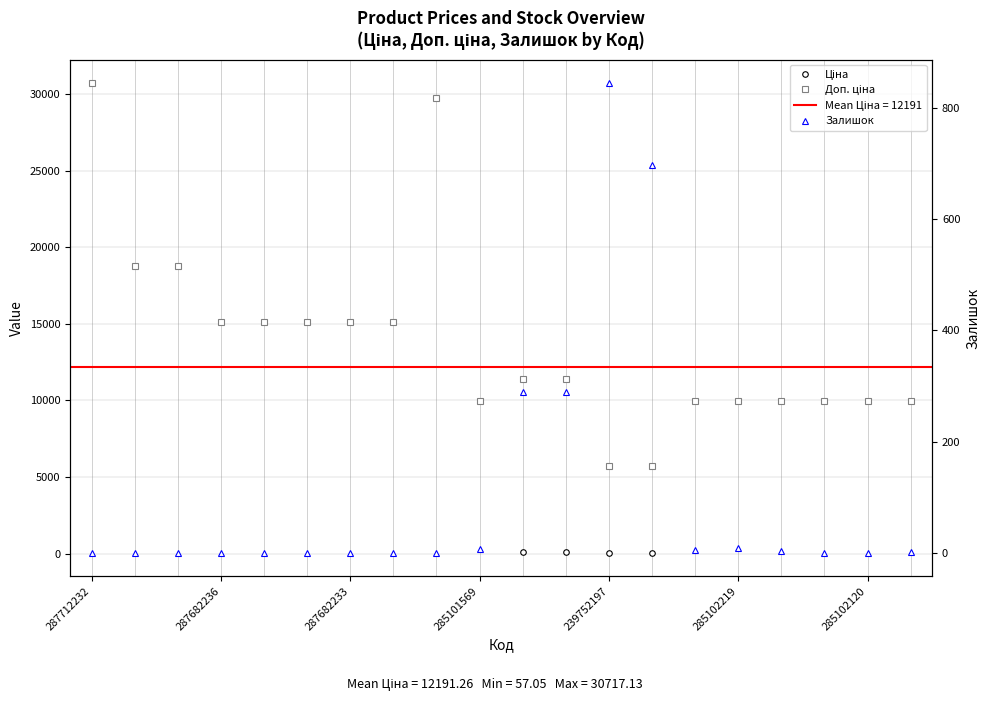

Rank the series by their maximum value, from lowest to highest.

Залишок, Ціна, Доп. ціна